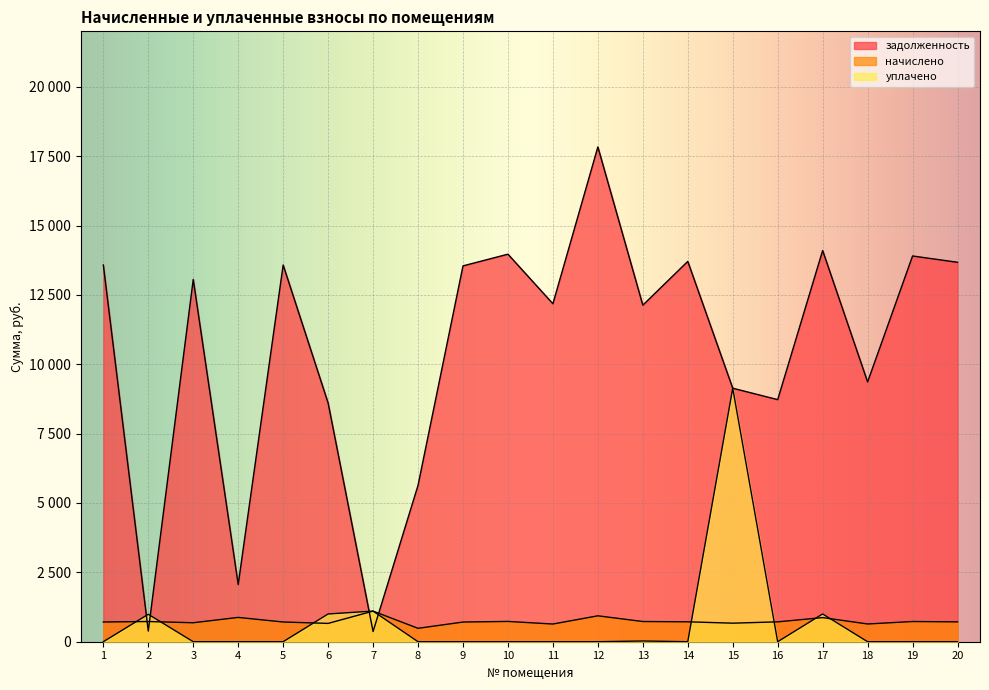

At which category does начислено reach its first local valley?

3